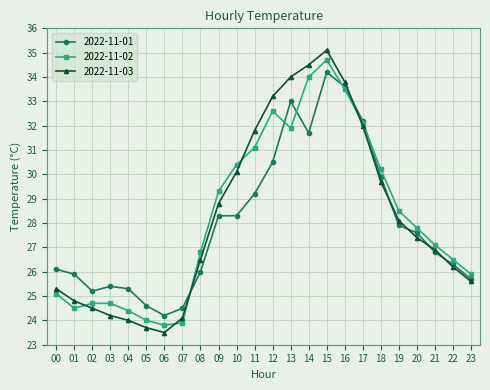

What is the value of the 2022-11-01 point at the 18th from the left?

32.2